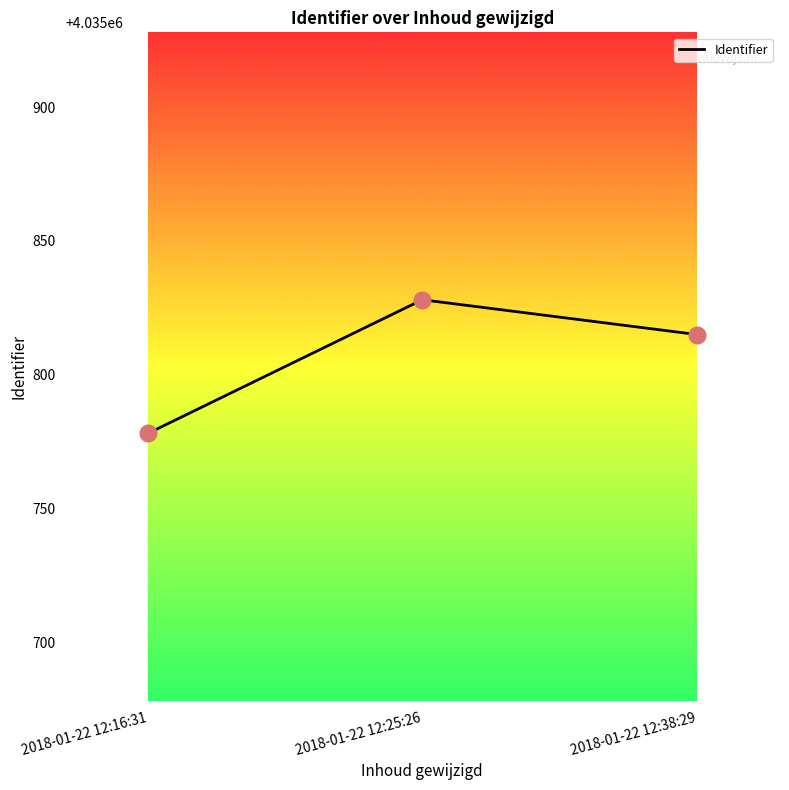

Which has a higher value, 2018-01-22 12:16:31 or 2018-01-22 12:25:26?

2018-01-22 12:25:26